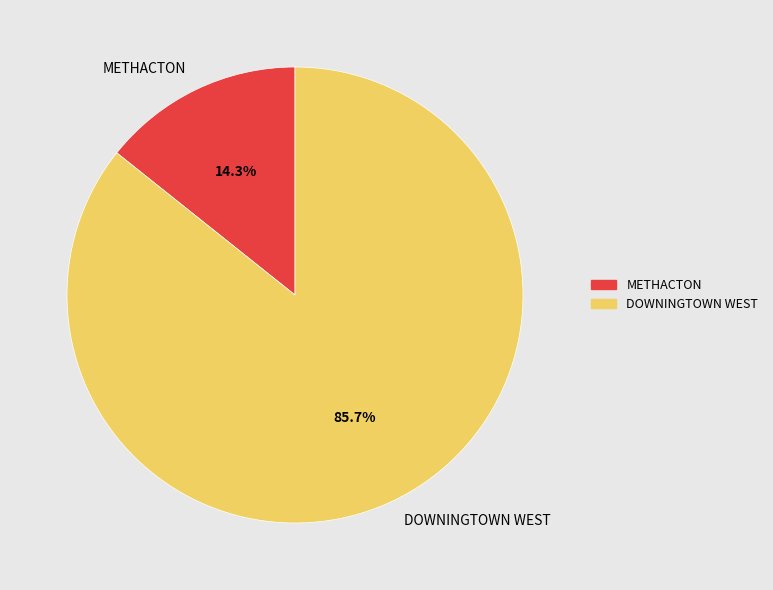

What percentage do METHACTON and DOWNINGTOWN WEST together represent?

100.0%